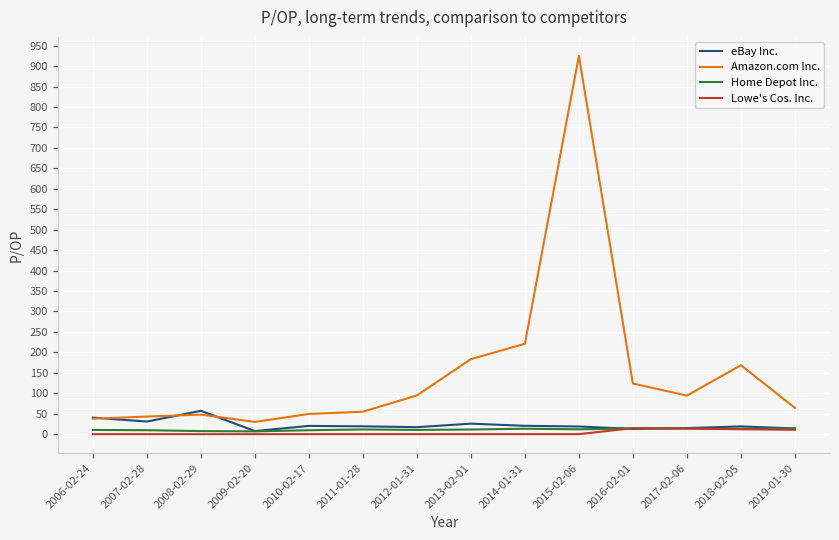

True or false: Home Depot Inc. has a value of 9.7 at 2007-02-28.

True